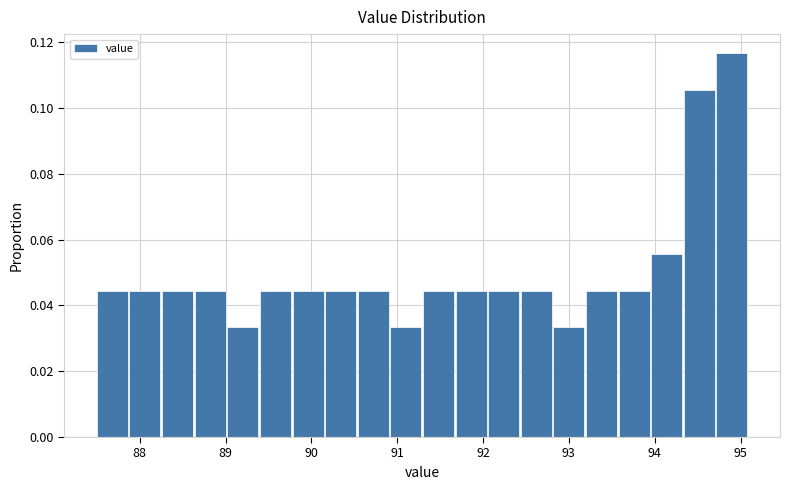

Around what value on the x-axis is the tallest bar? Give the approximate position of its centre, as read against the axis.

94.9